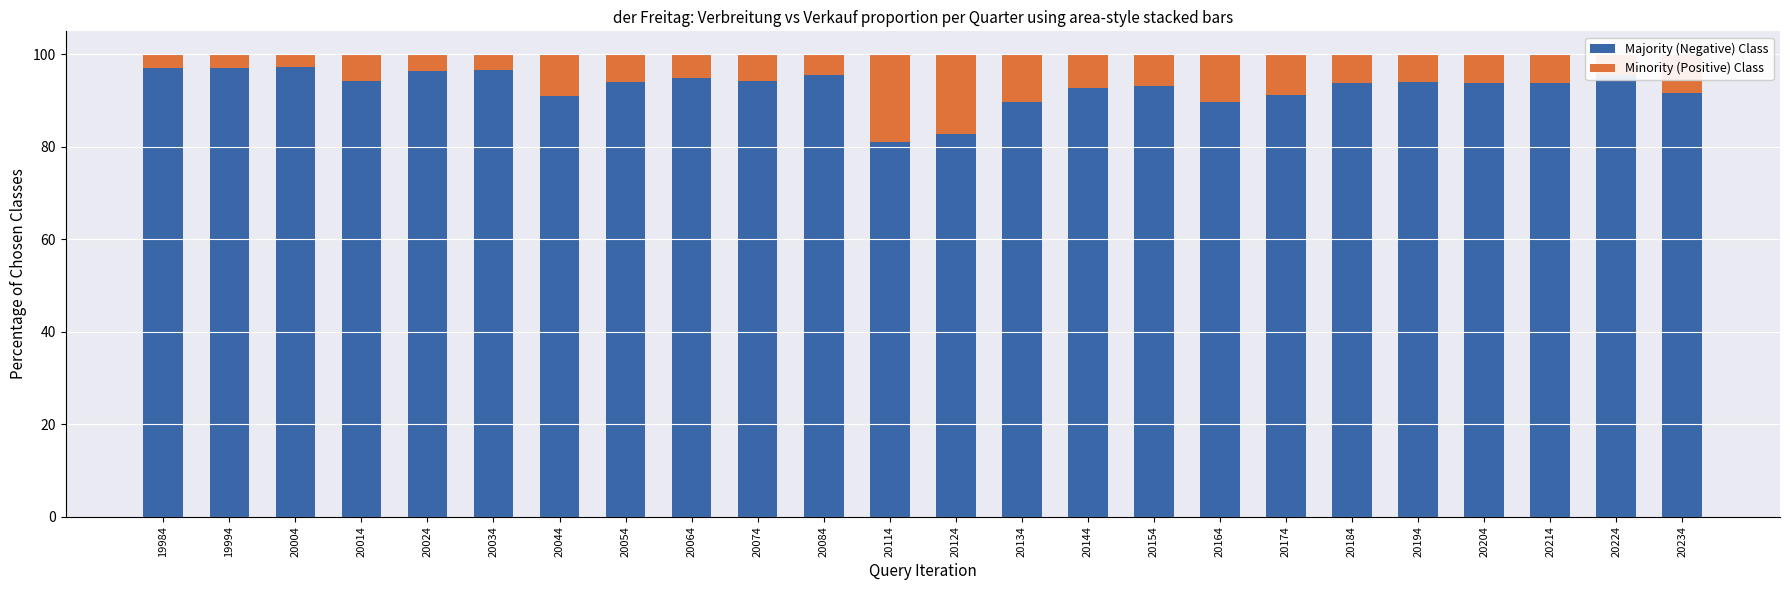

The value of Majority (Negative) Class at 20124 is 27.3. True or false?

False